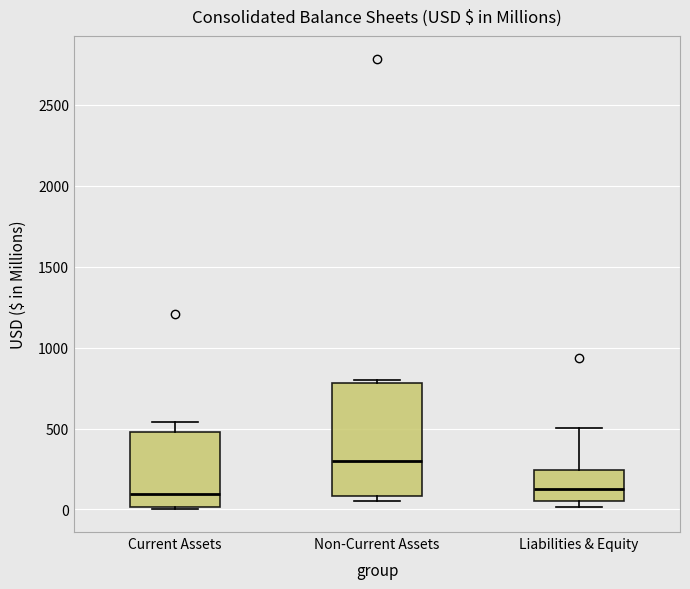

Where does the median line of the box for Liabilities & Equity sit on the y-axis? The values are not printed on the chart, so give them approximately, as read against the axis.

150